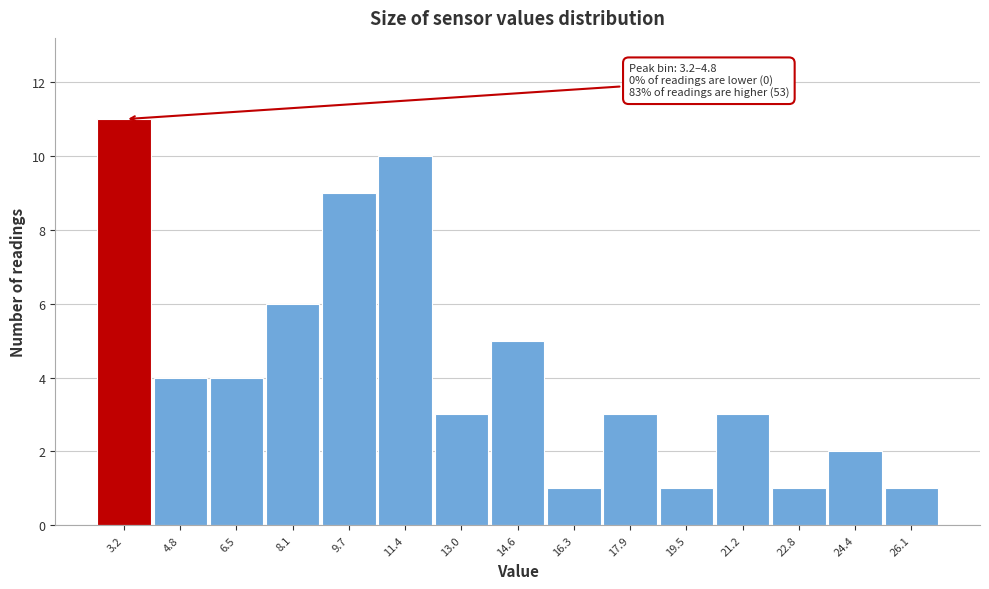

Reading left to right, list all the values displayed in this chart.

3.2=11	4.8=4	6.5=4	8.1=6	9.7=9	11.4=10	13.0=3	14.6=5	16.3=1	17.9=3	19.5=1	21.2=3	22.8=1	24.4=2	26.1=1